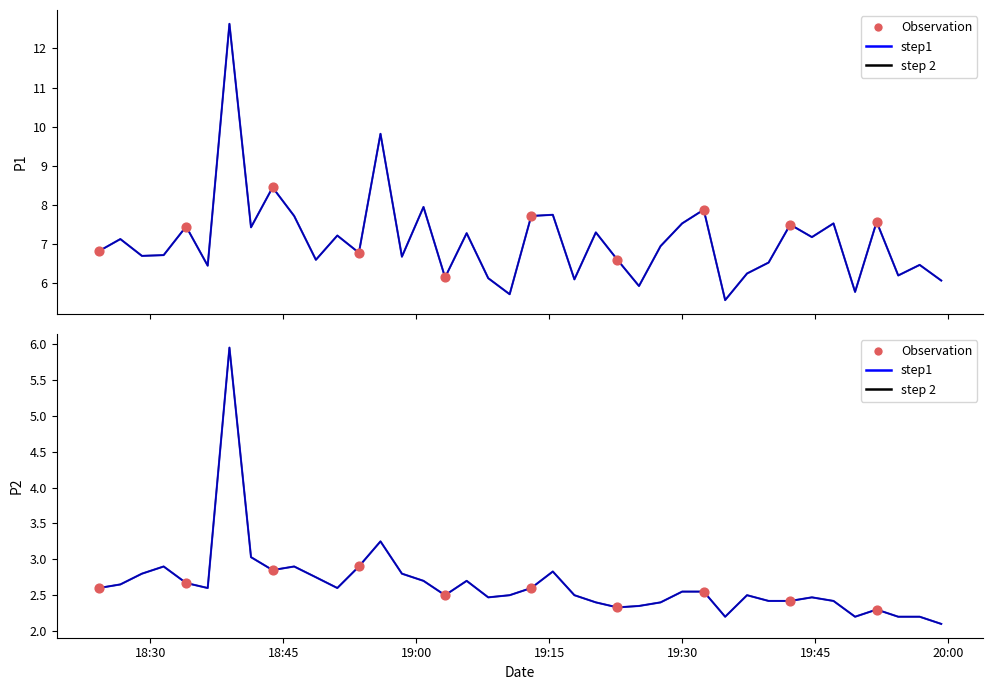

Which series has the largest total across all categories?

P1